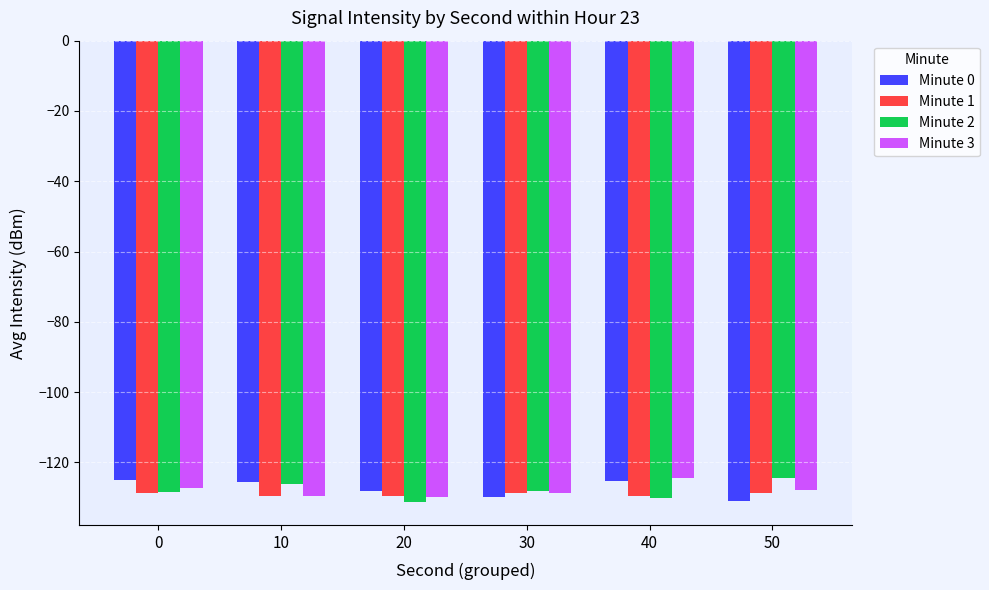

What is the spread (max minus min) of values at 10?

4.1